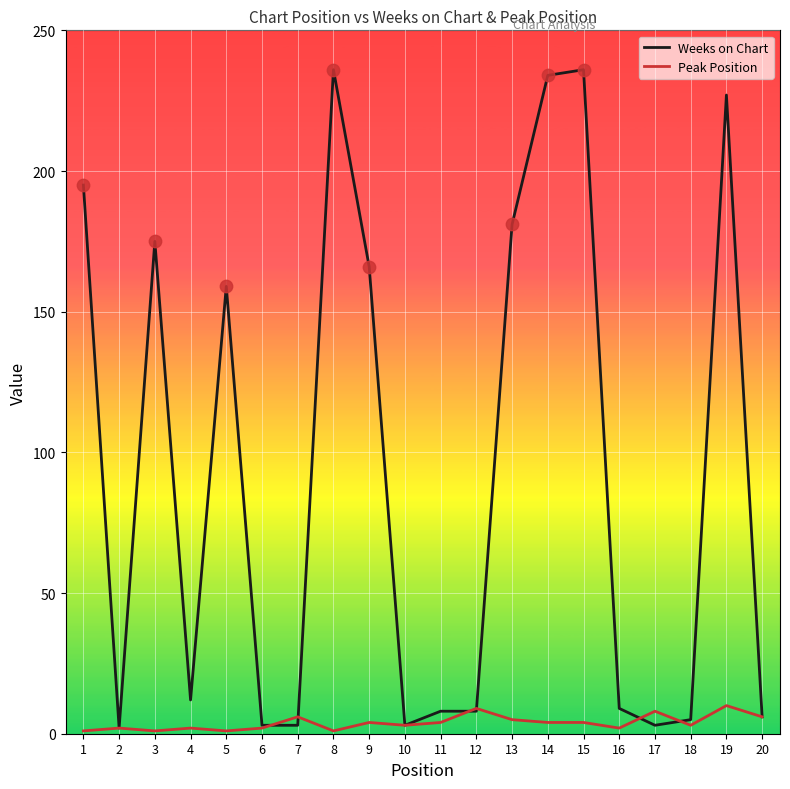

Which series has the widest spread of values?

Weeks on Chart